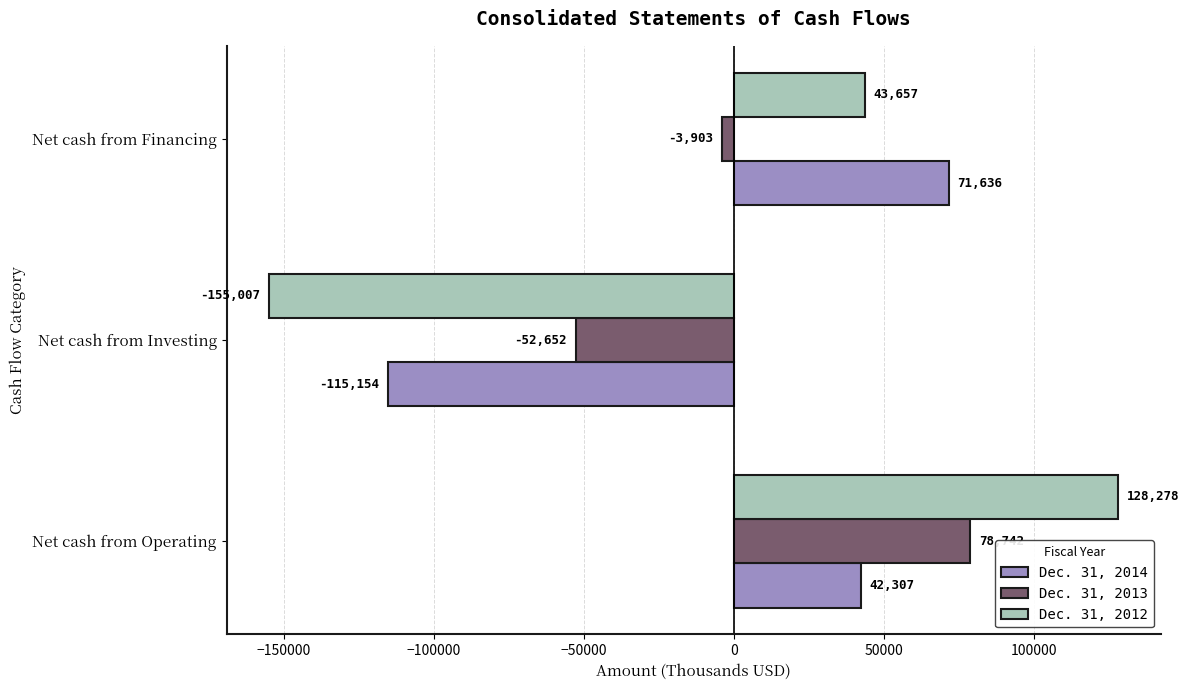

How many distinct data groups are displayed?

3